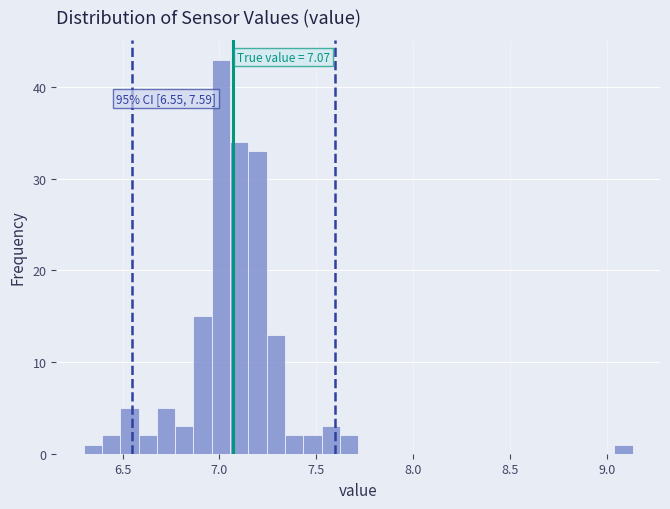

Around what value on the x-axis is the tallest bar? Give the approximate position of its centre, as read against the axis.

7.00